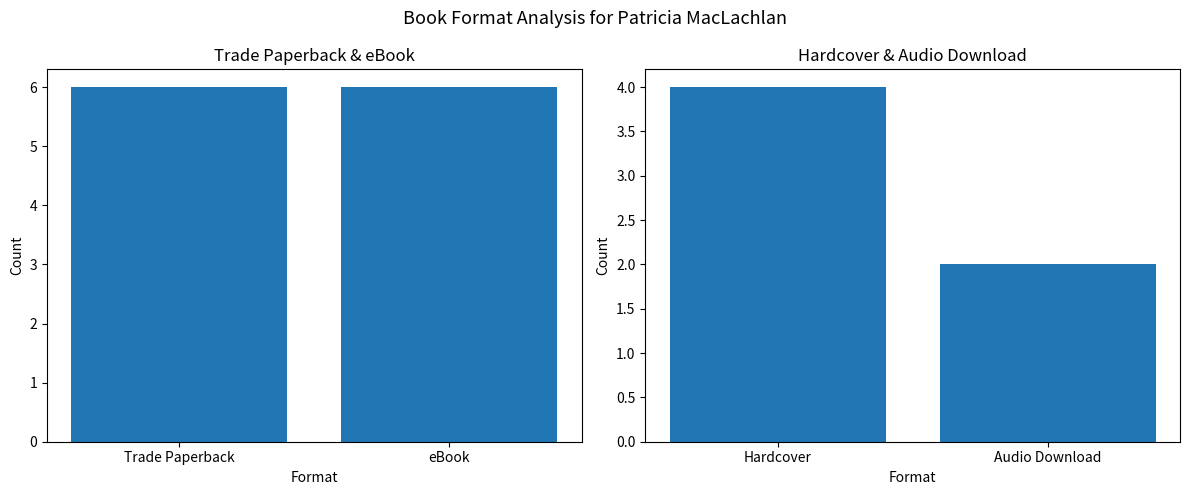

What is the label of the 1st bar from the left?

Trade Paperback